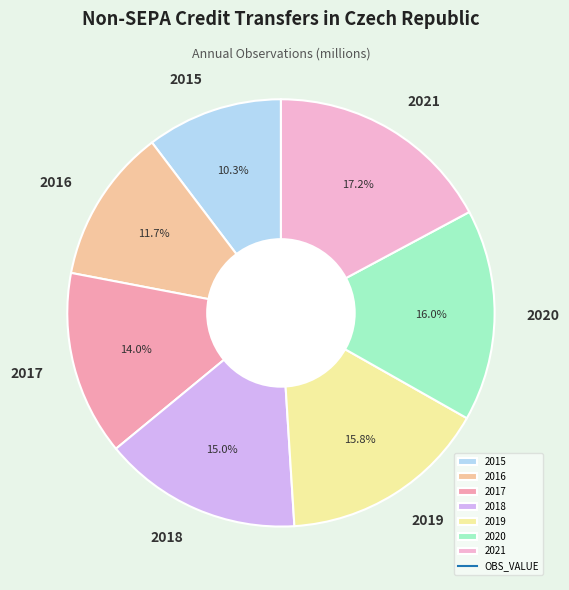

Is the sum of 2019 and 2020 greater than half?

No